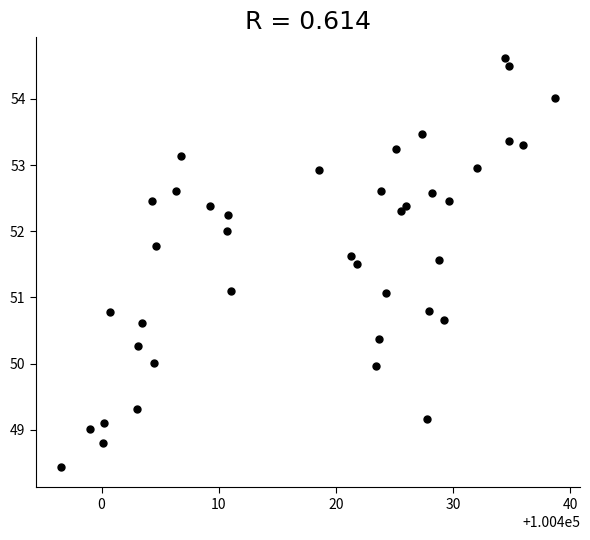

What is the range of Y values (max minus min)?

6.2